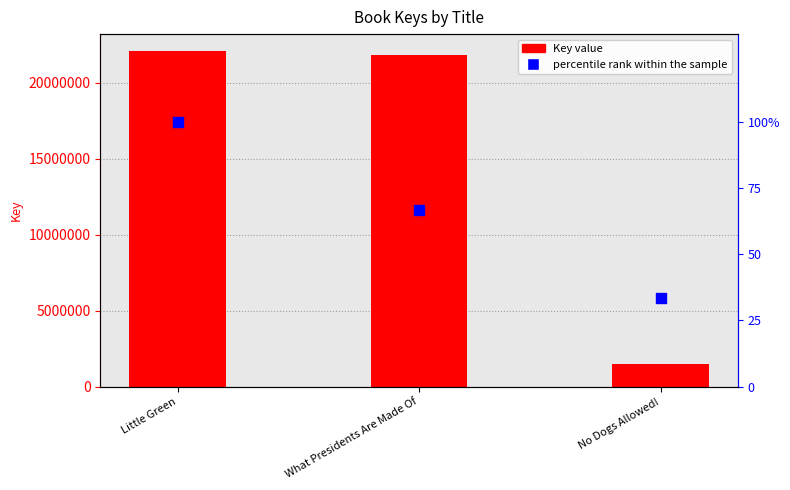

Which series contains the highest Y value?

Key